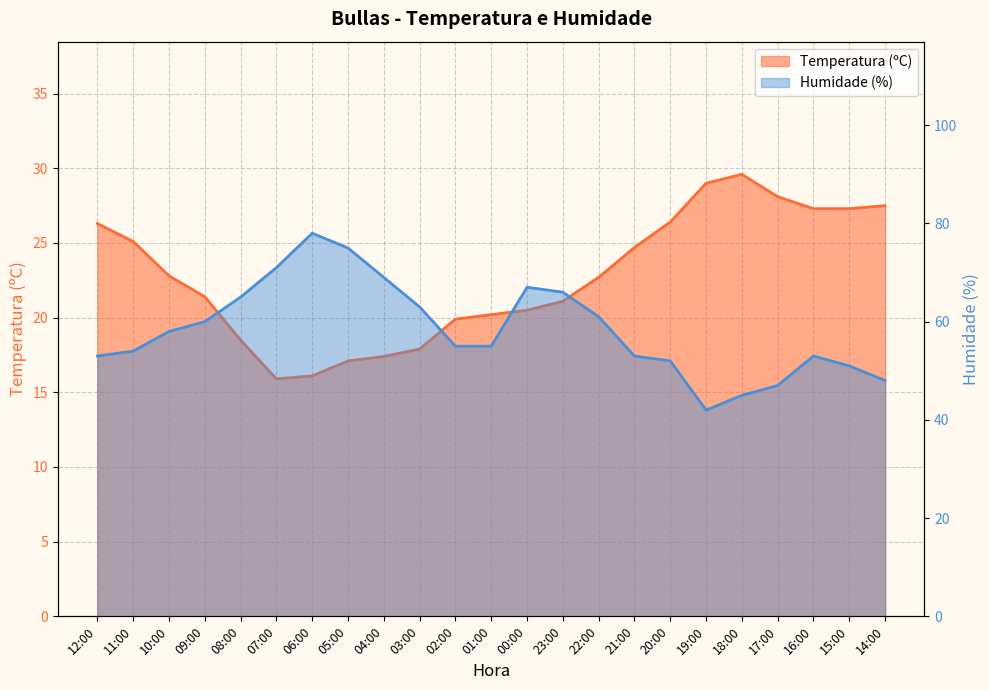

What is the value of the Humidade (%) point at the 17th from the left?

52.0